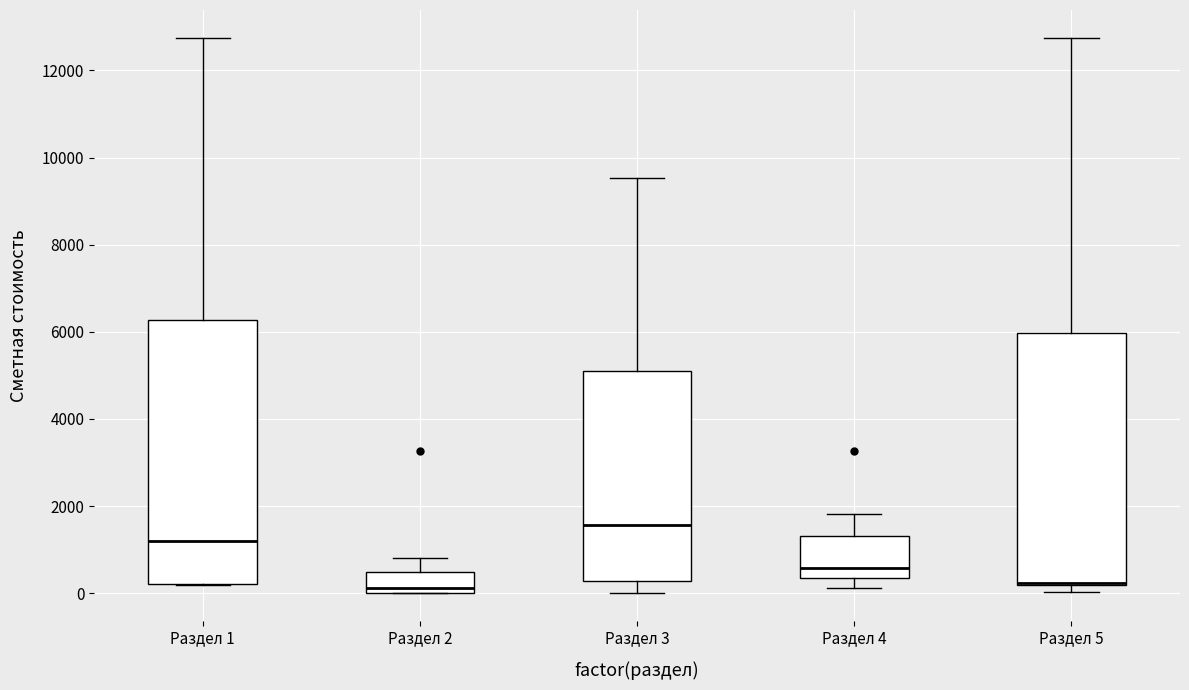

Where is the upper edge of the box for Раздел 5 on the y-axis? The values are not printed on the chart, so give them approximately, as read against the axis.

6000